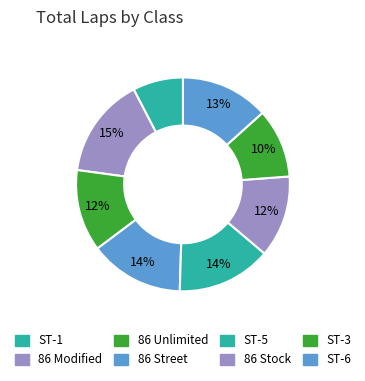

To the nearest percent, what portion does ST-6 represent?

13%